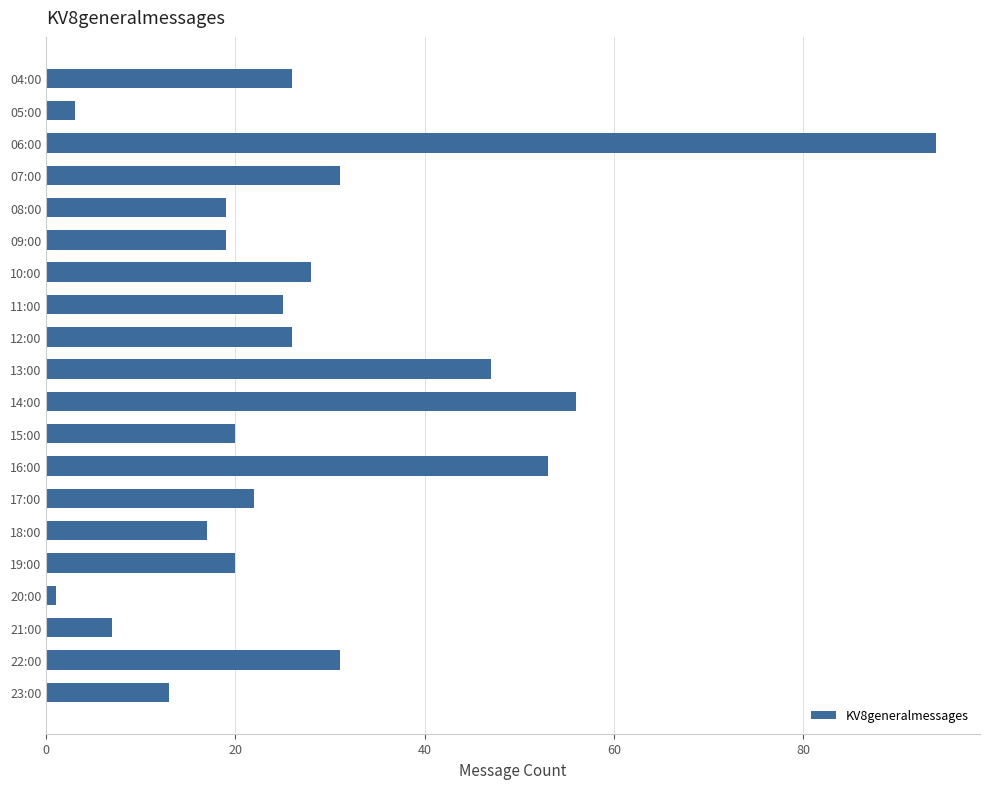

What is the label of the 13th bar from the top?

16:00